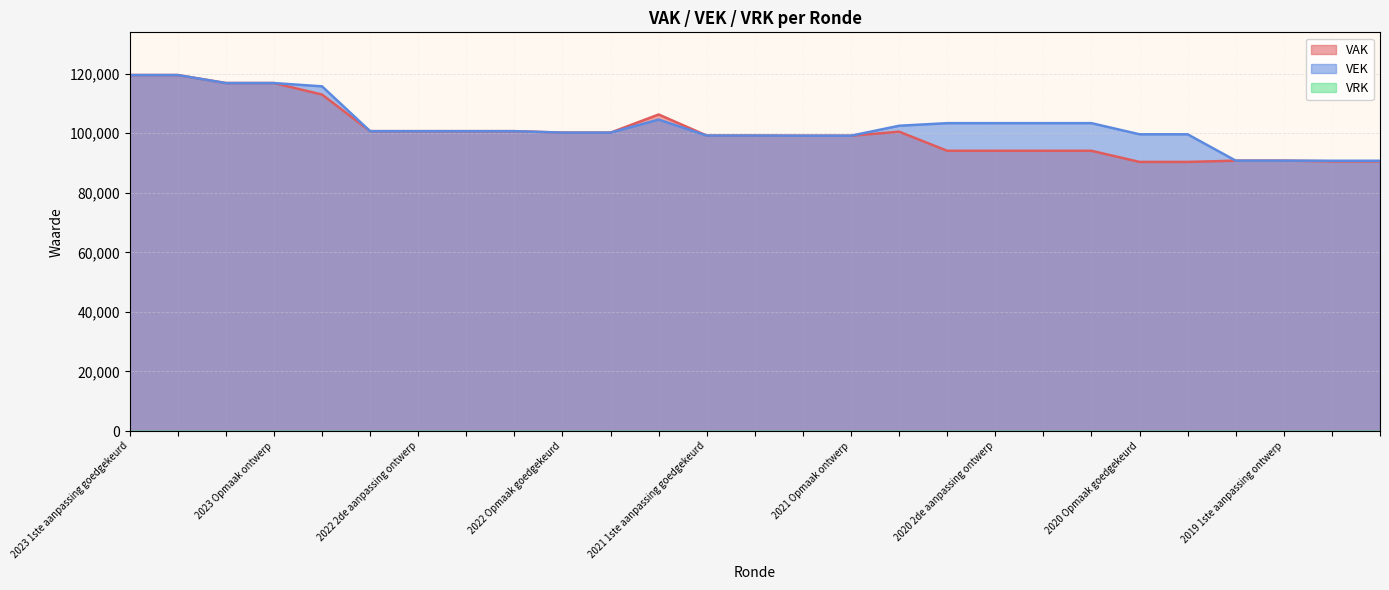

True or false: VEK and VAK cross at least once.

True